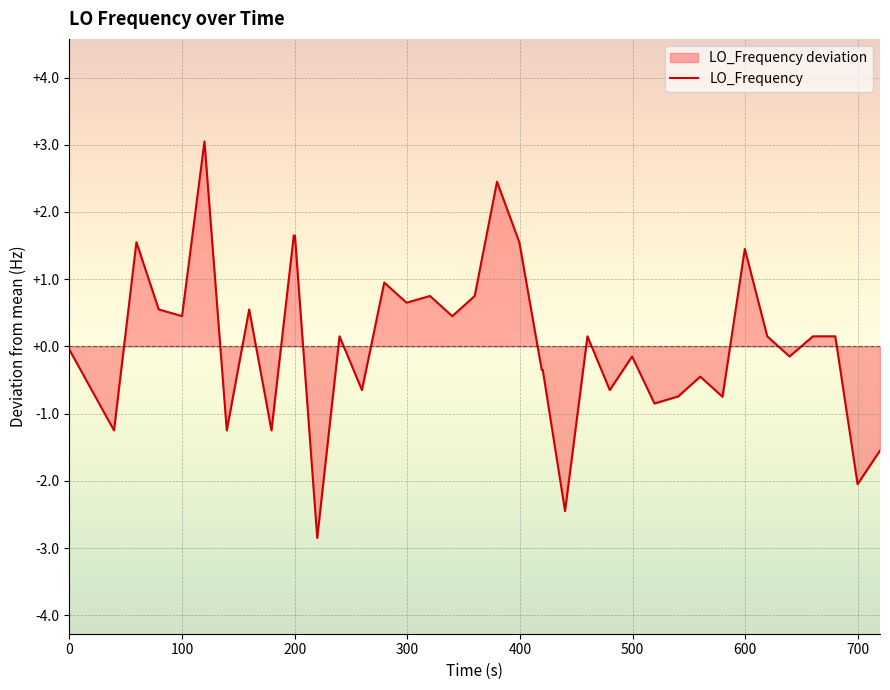

What is the minimum value shown in the chart?

-2.9